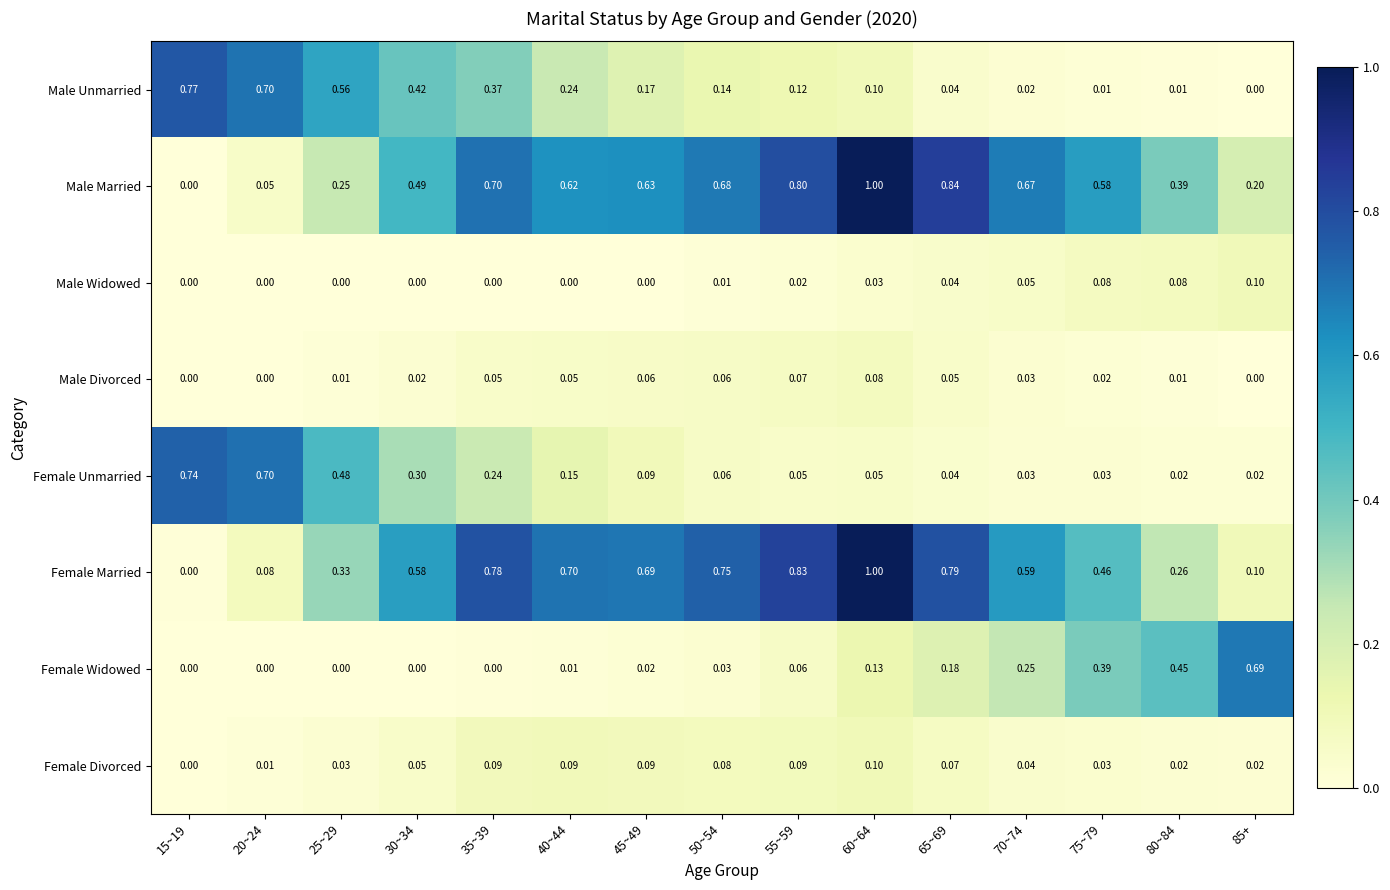

At which category is the sum across all series the highest?

60~64